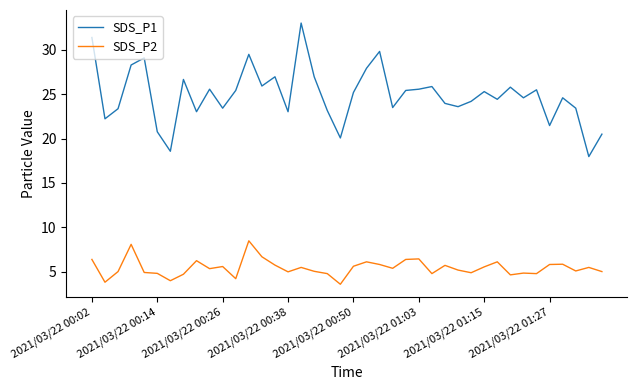

True or false: SDS_P2 and SDS_P1 cross at least once.

False